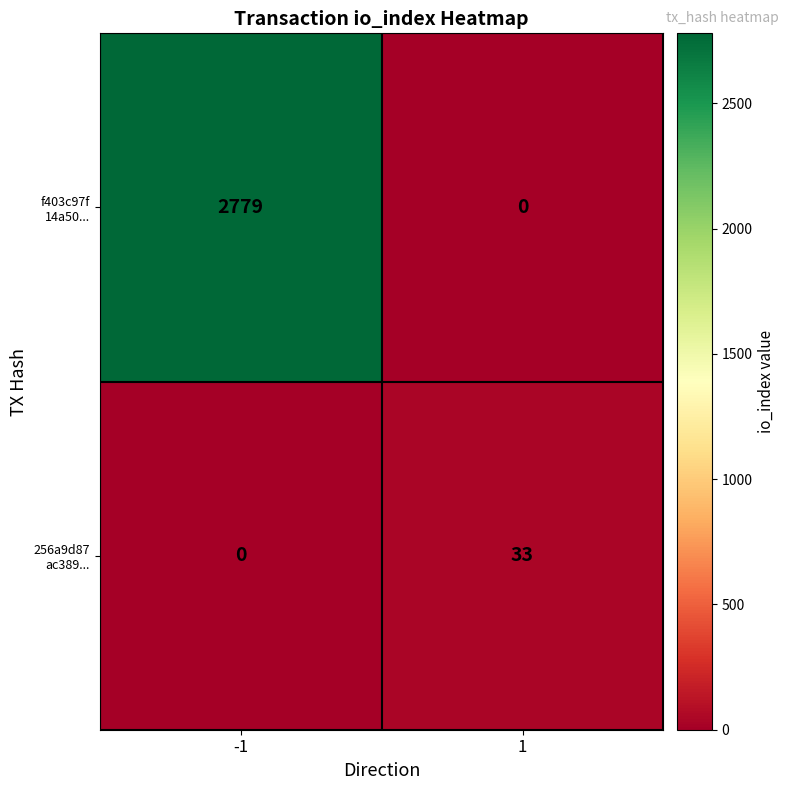

What is the difference between the highest and lowest values at 1?

33